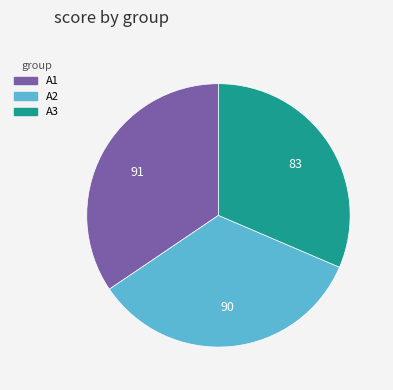

True or false: A2 accounts for 27% of the total.

False